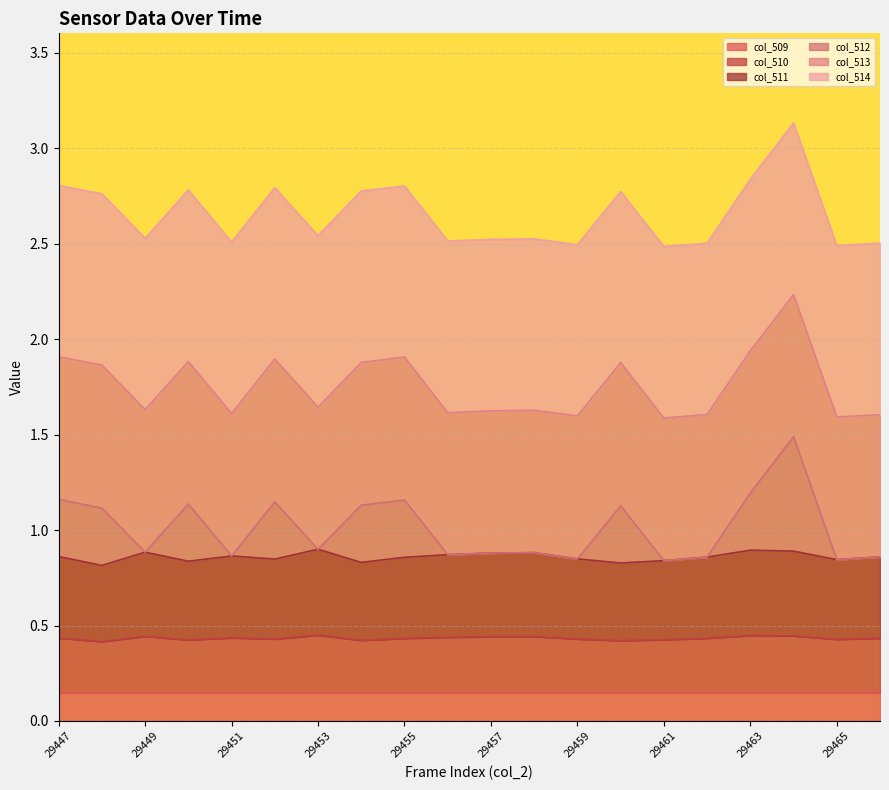

Does the chart display data point markers on the line(s)?

No